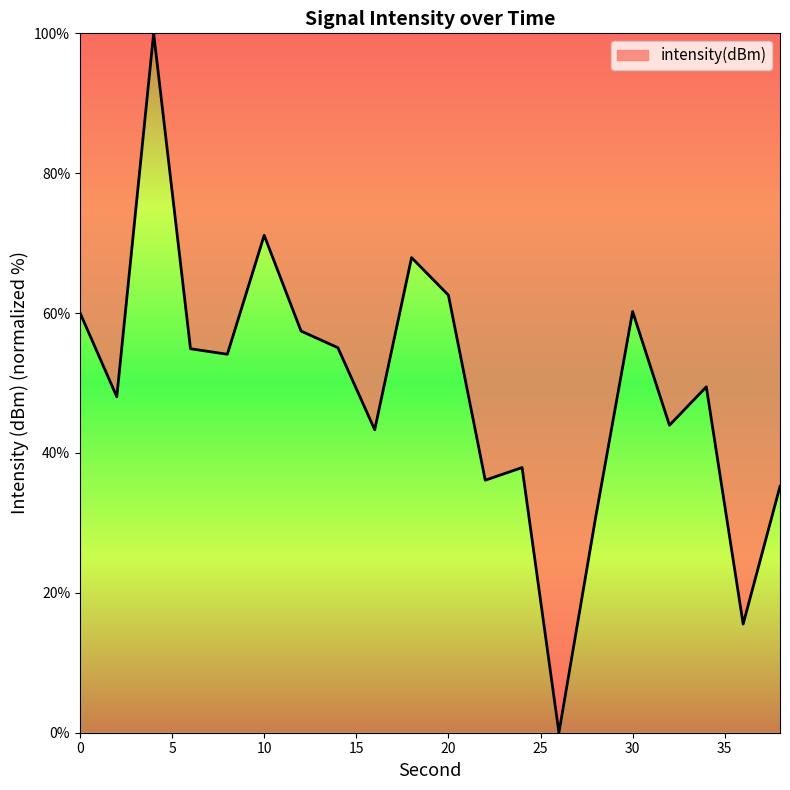

How many values exceed 54?

10